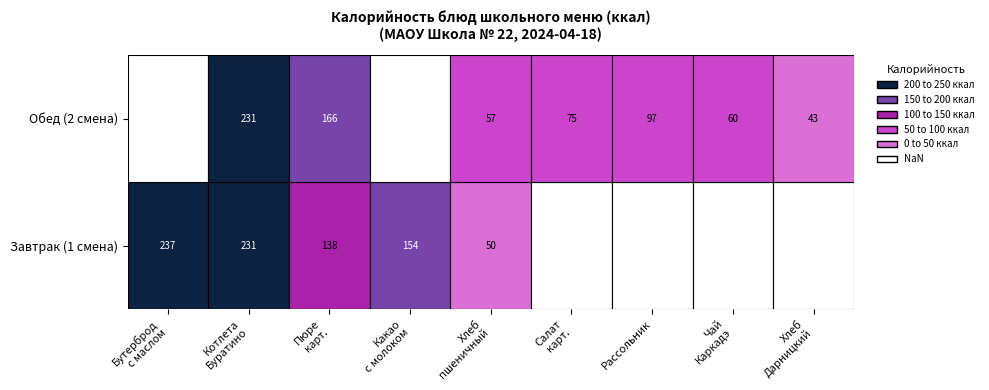

Is the value of Хлеб Дарницкий at 4 greater than the value of Рассольник Ленинградский at 1?

No